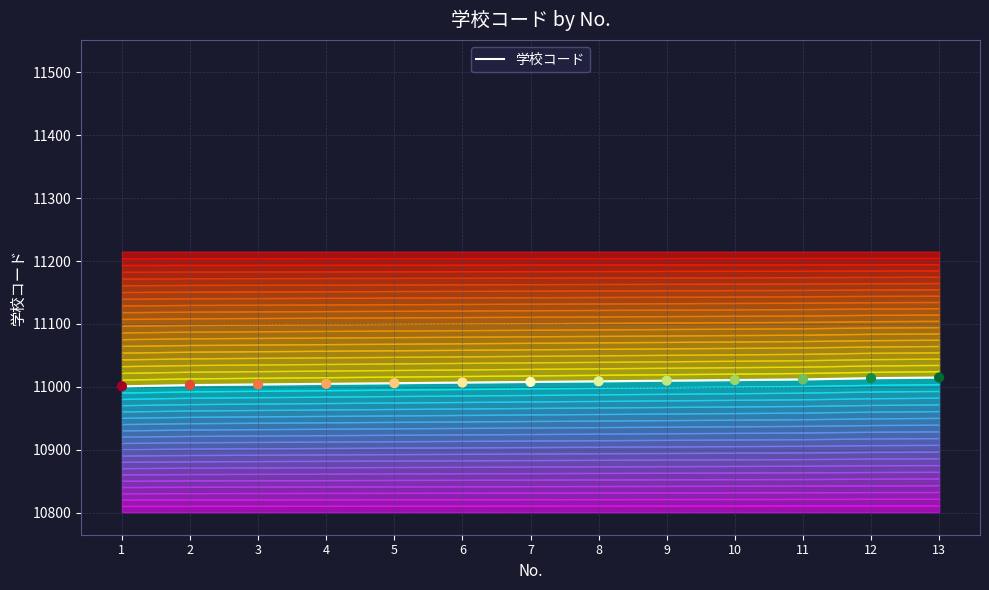

What is the ratio of the value at 12 to the value at 10?

1.0